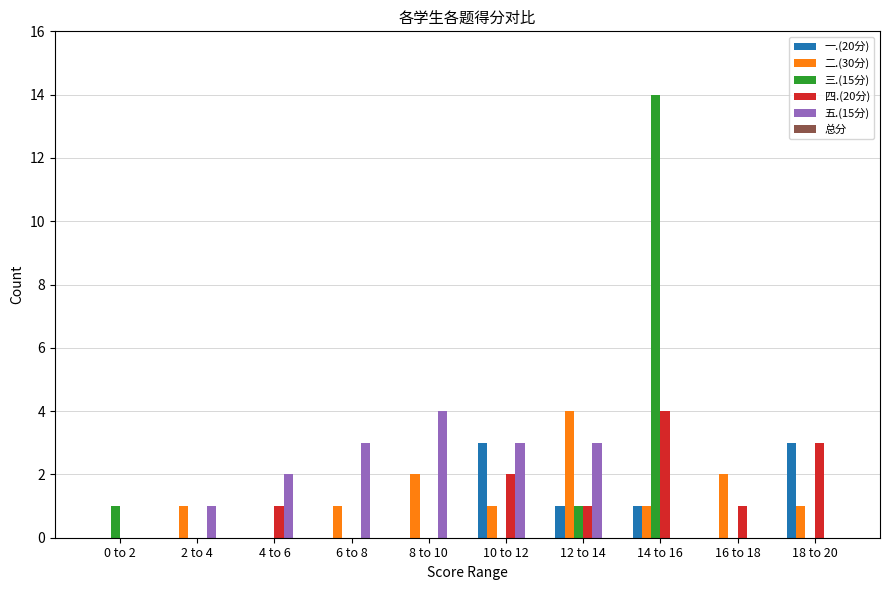

Is it true that 二.(30分) equals 4 at 12 to 14?

True